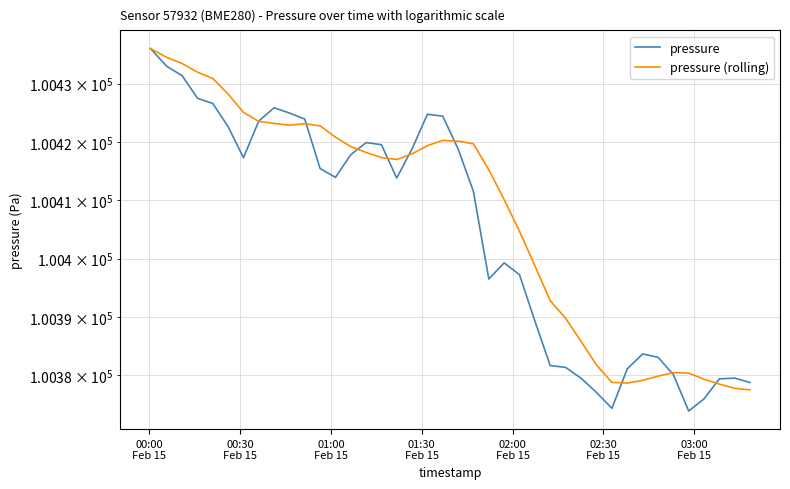

Which series has the largest range (max minus min)?

pressure